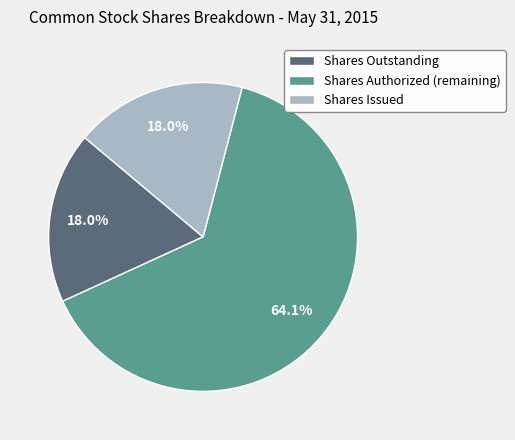

How much of the chart is everything except Shares Outstanding?

82.0%